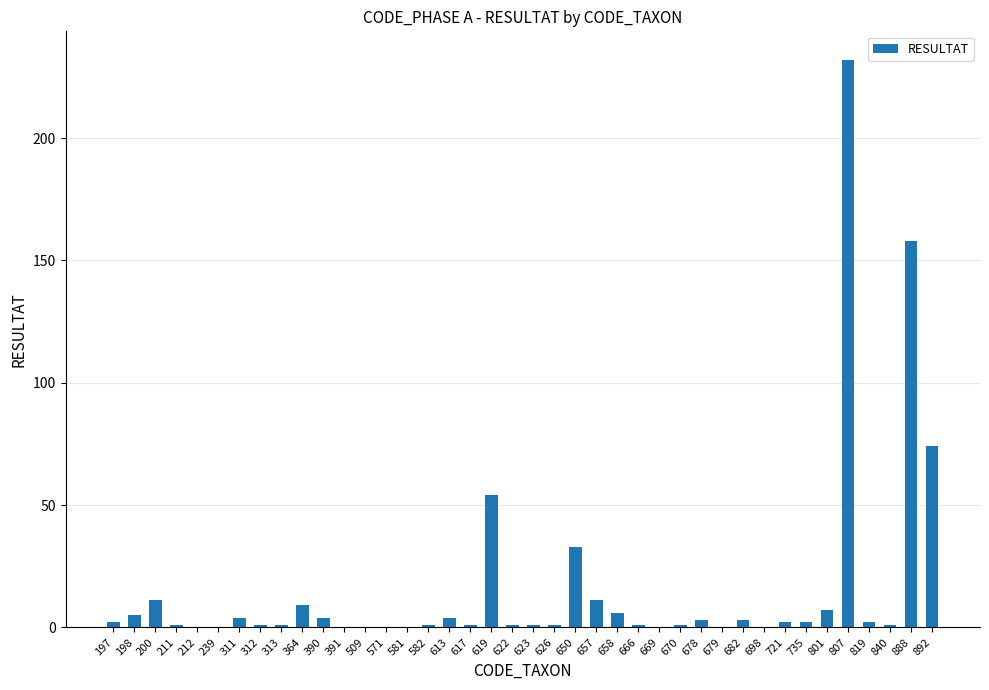

What is the sum of all values?

637